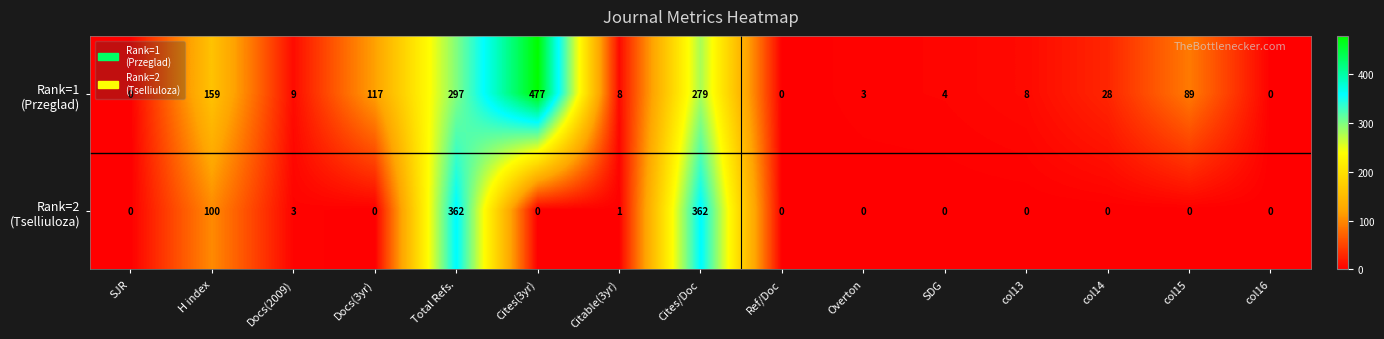

What is the total value across all series at Cites(3yr)?

477